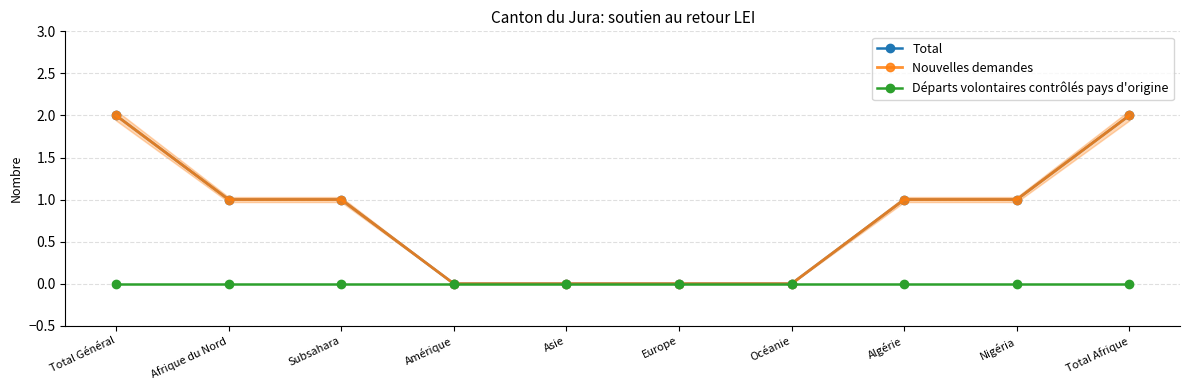

The Total series shows 2 at Total Afrique. True or false?

True